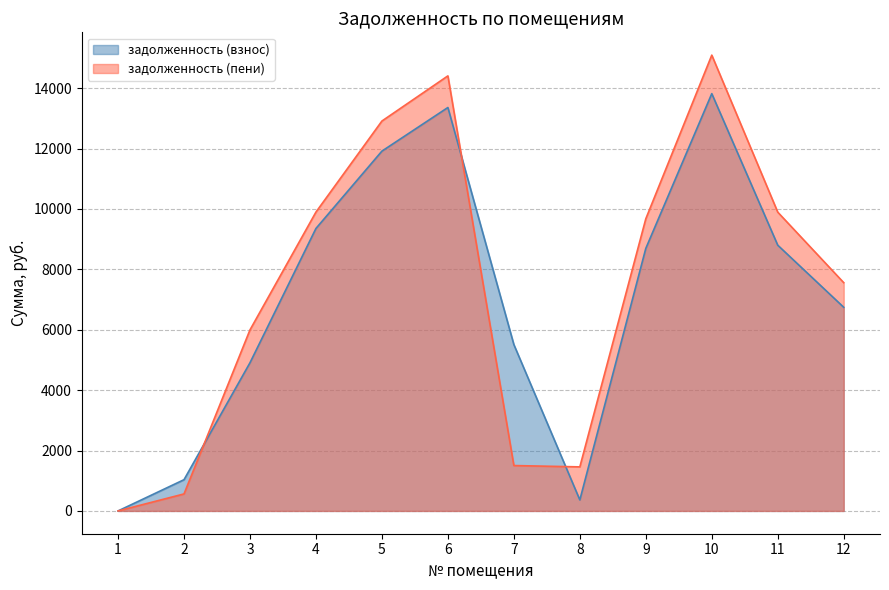

The задолженность (пени) series shows 15092.9 at 10. True or false?

True